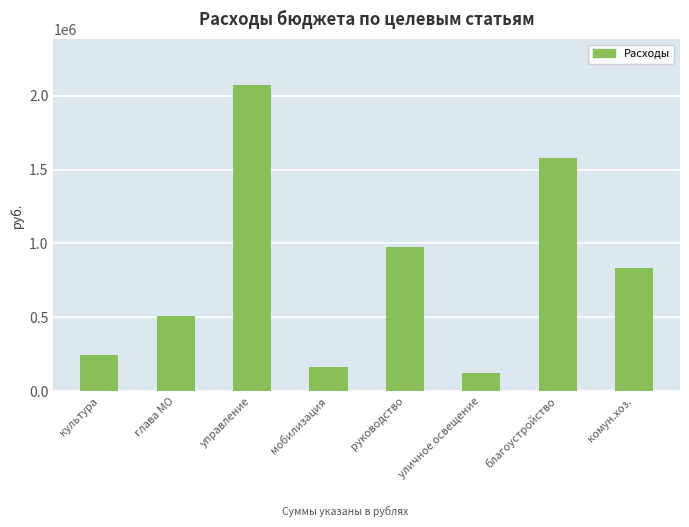

Reading right to left, list all the values displayed in this chart.

835115	1580699	119315	978241	160600	2072443	507999	247582